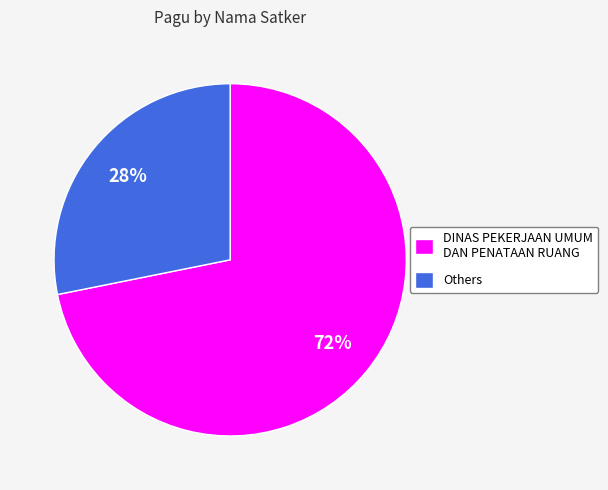

Is the sum of DINAS PEKERJAAN UMUM DAN PENATAAN RUANG and Others greater than half?

Yes